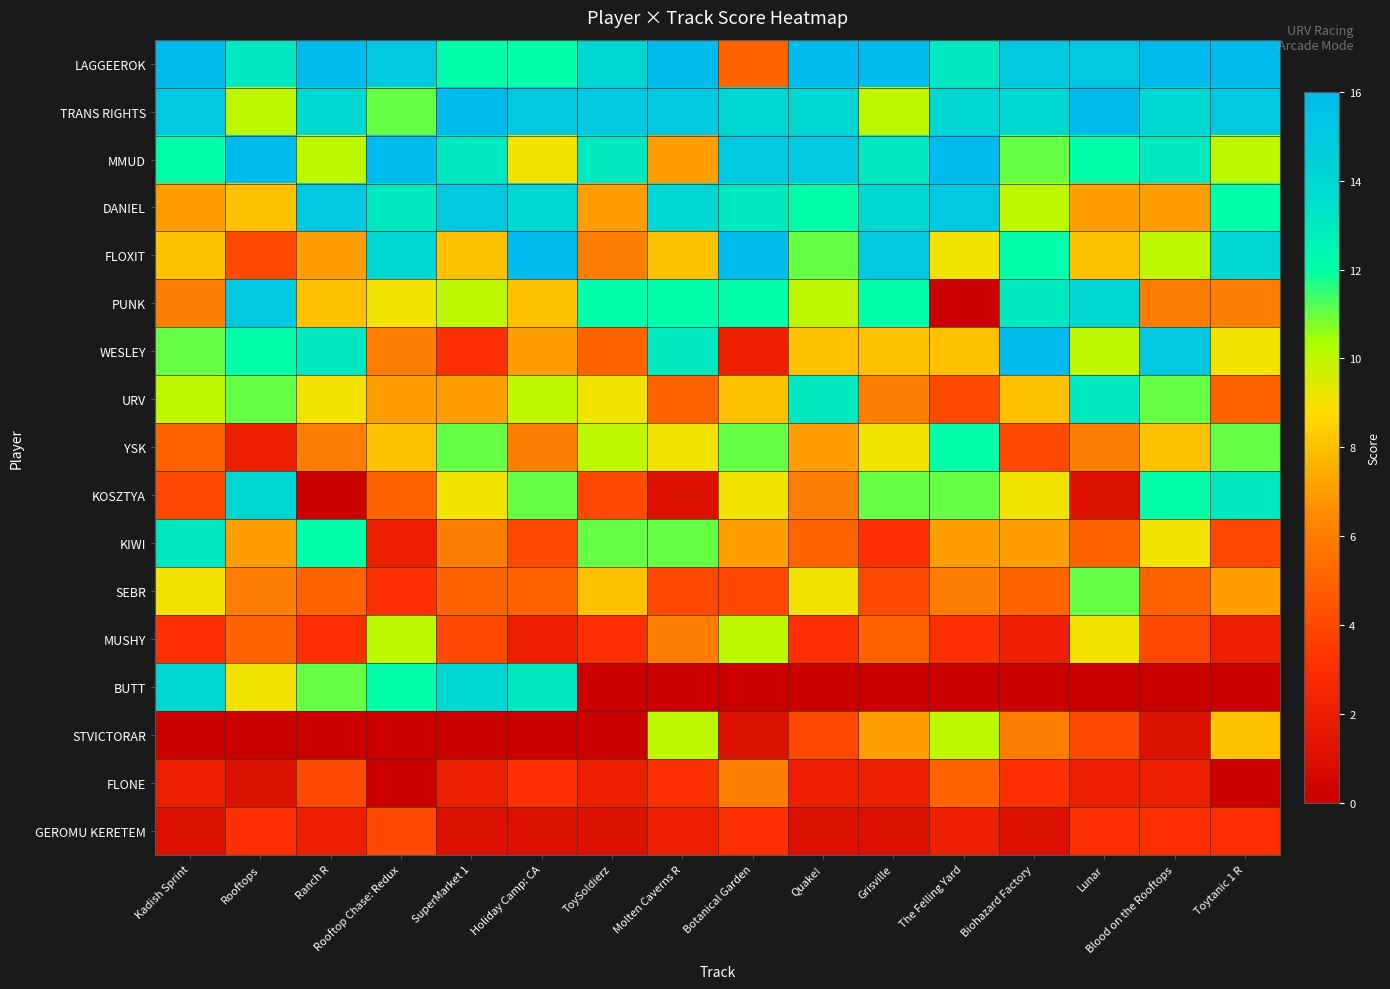

Which series has the largest total across all categories?

LAGGEEROK